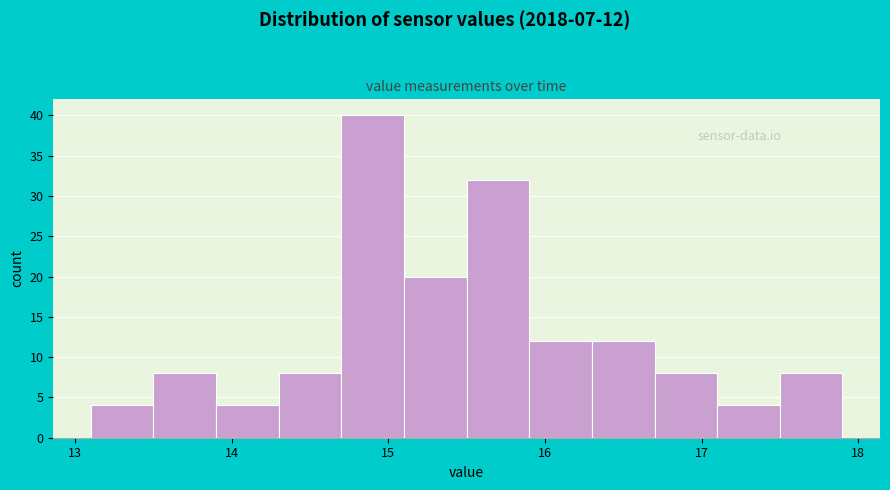

Over which range of the x-axis is the bar tallest?

14.7 to 15.1